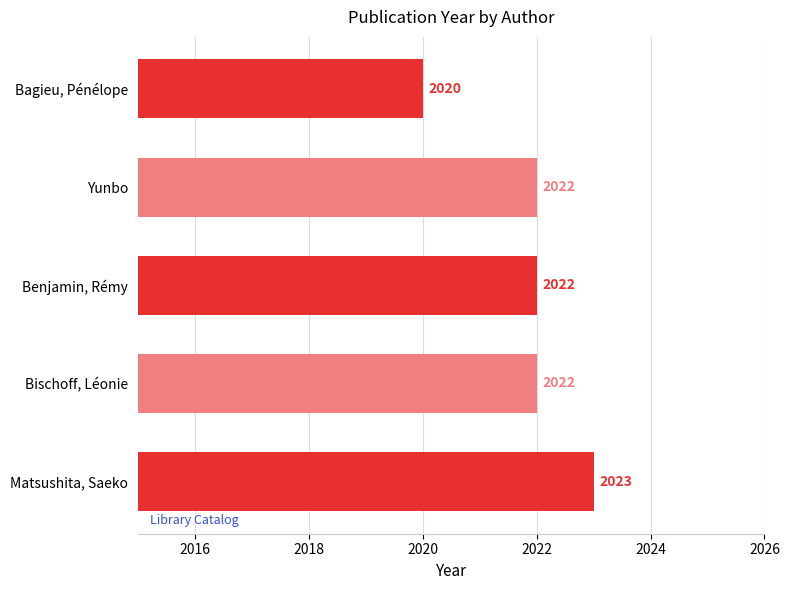

At which label is the value closest to 2021?

Bischoff, Léonie